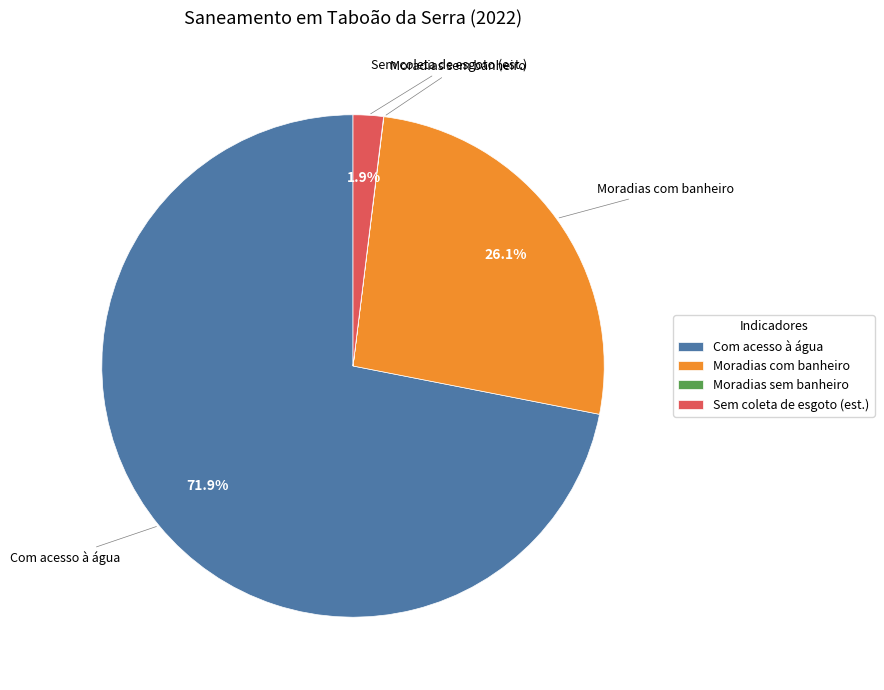

What percentage is NOT represented by Sem coleta de esgoto (est.)?

98.1%